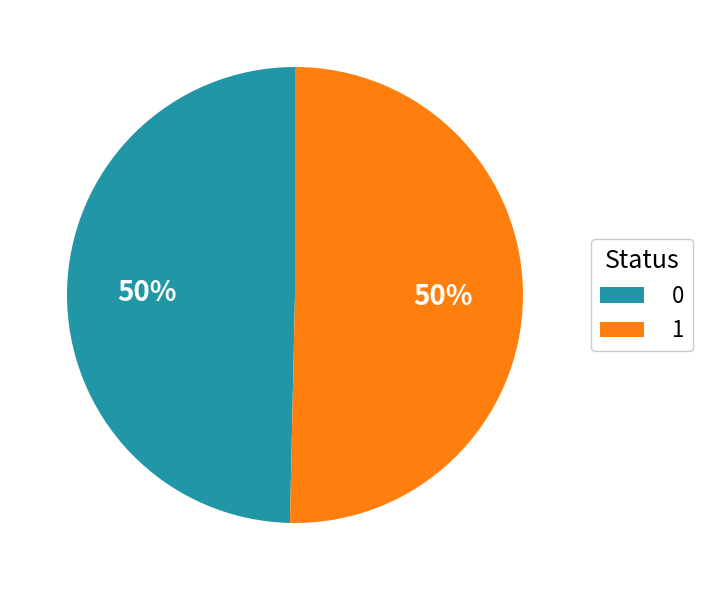

Count the number of slices in the pie.

2